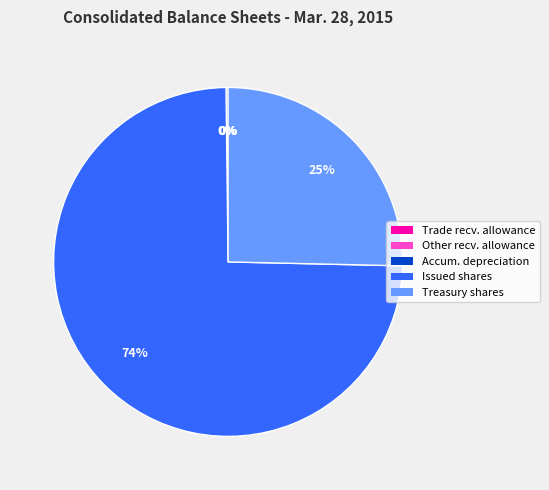

Is there a majority slice in this chart?

Yes